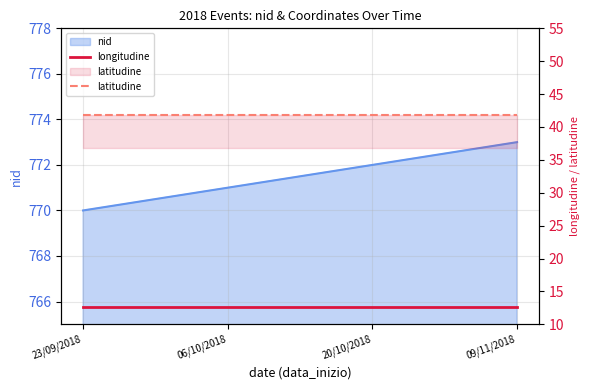

What is the average value of the latitudine series?

41.9